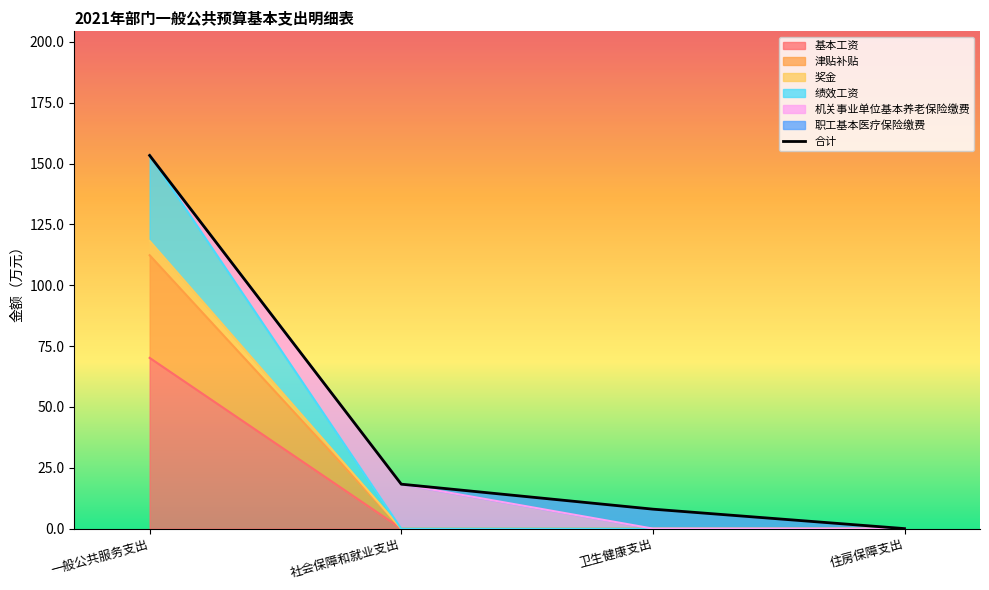

What is the greatest value displayed?

153.3